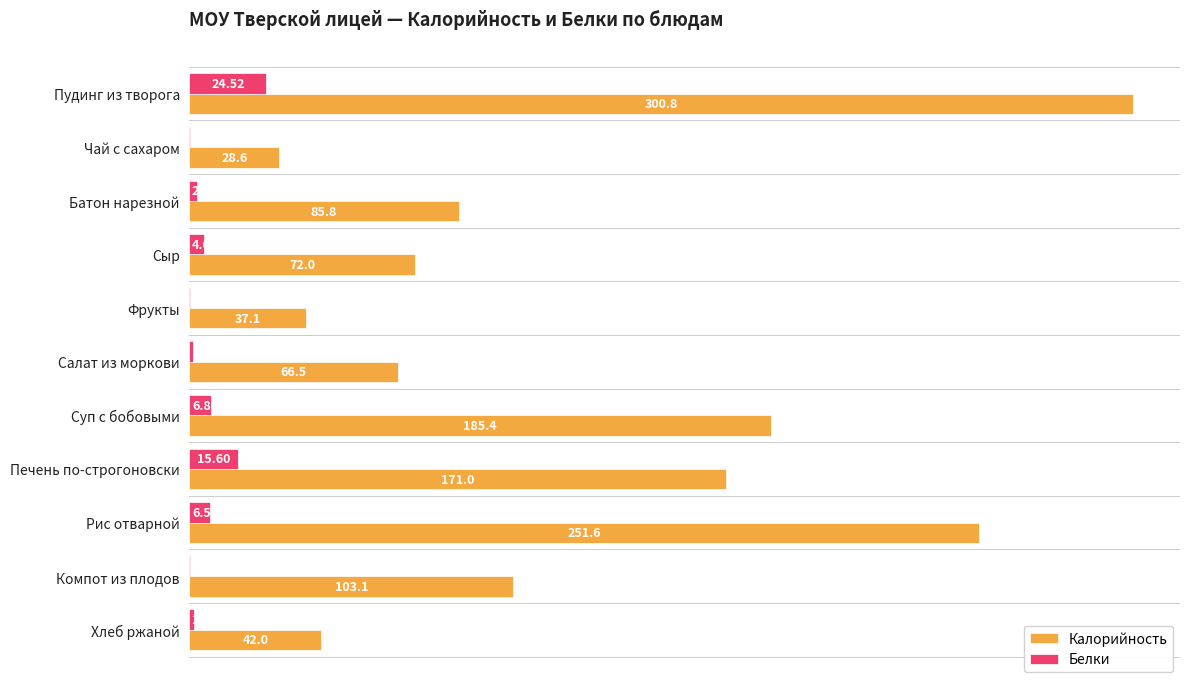

What is the sum of the Калорийность values at Чай с сахаром and Пудинг из творога?

329.4